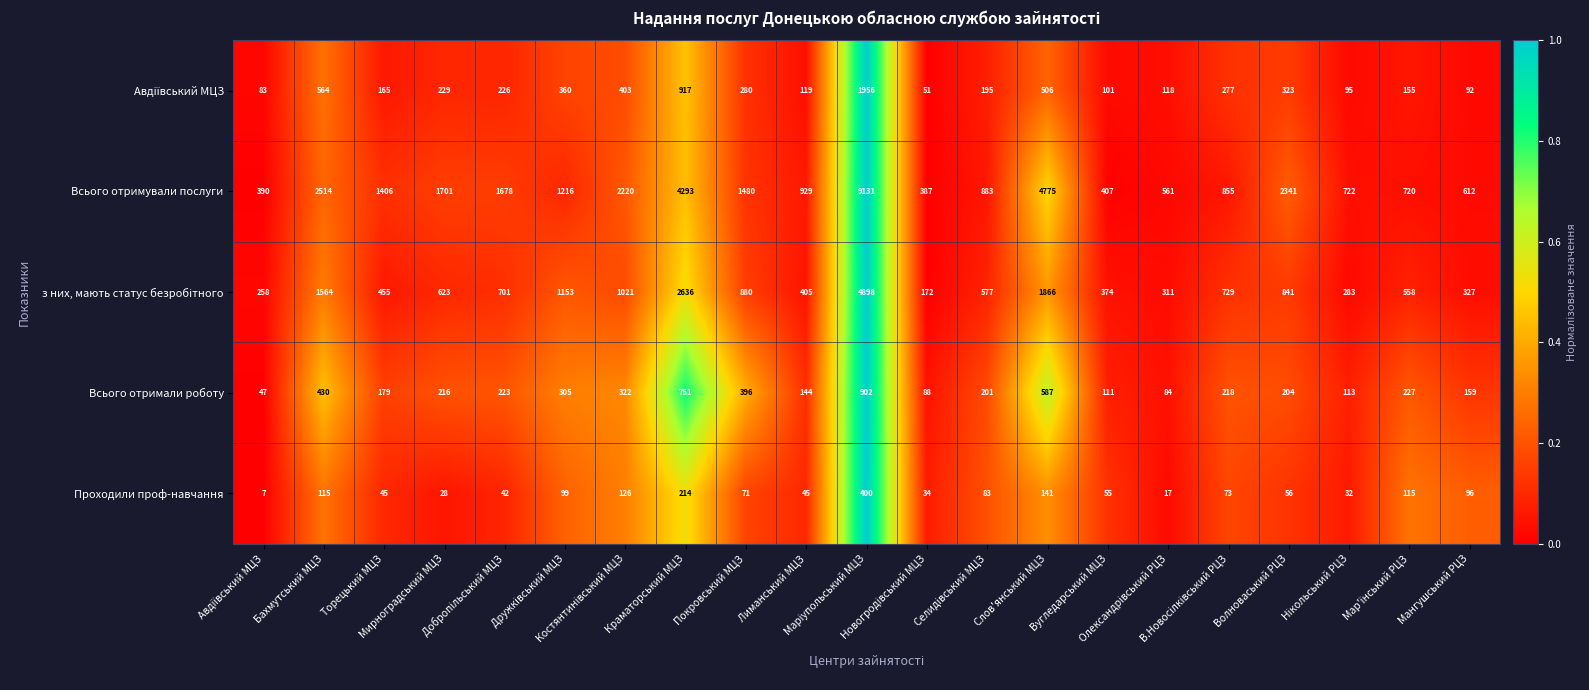

What is the difference between the maximum and second lowest values in the Всього отримали роботу series?

818